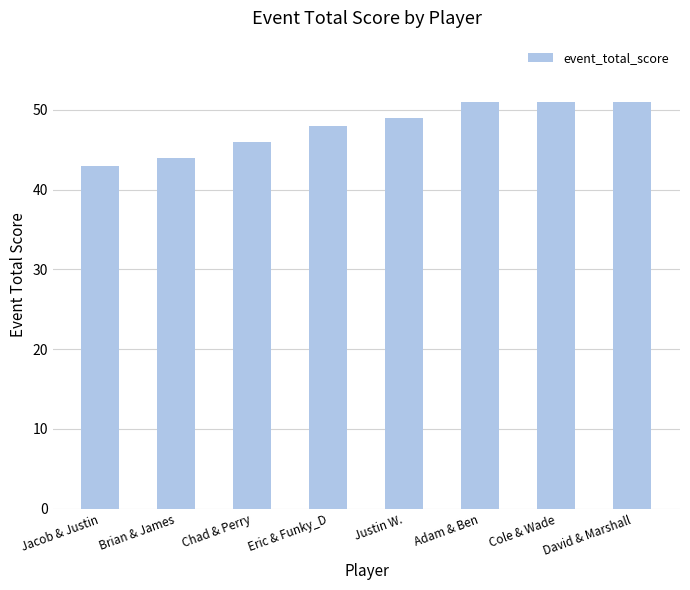

What is the label of the 3rd bar from the right?

Adam & Ben